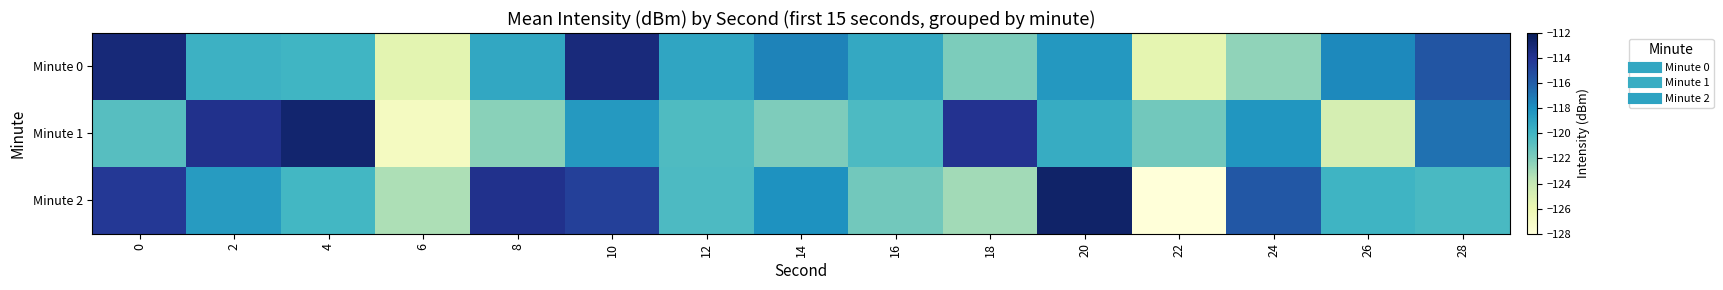

Which label corresponds to the largest value in the chart?

20